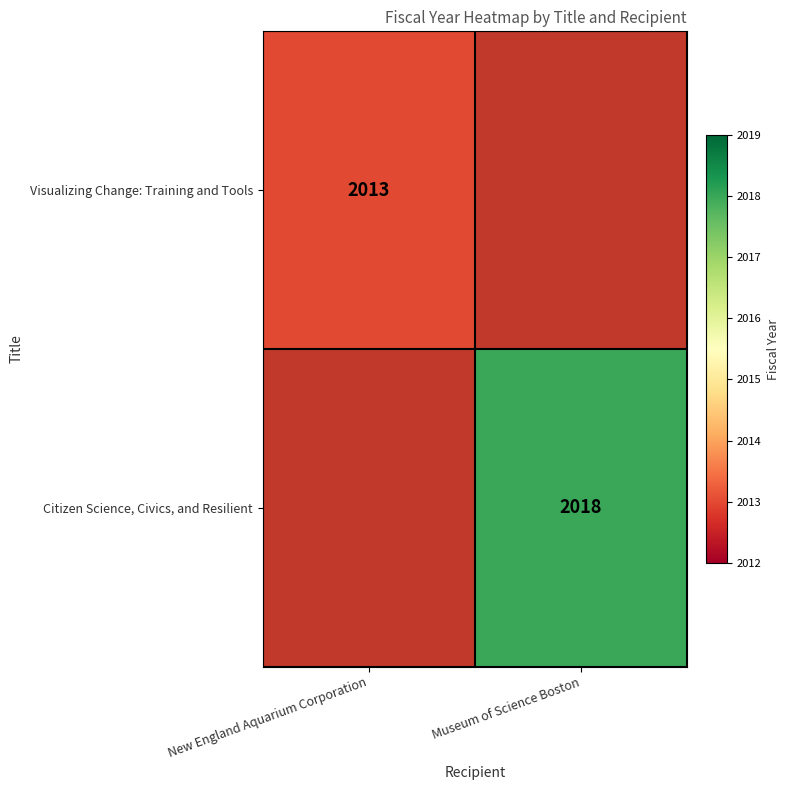

The Visualizing Change: Training and Tools series shows 2013 at New England Aquarium Corporation. True or false?

True